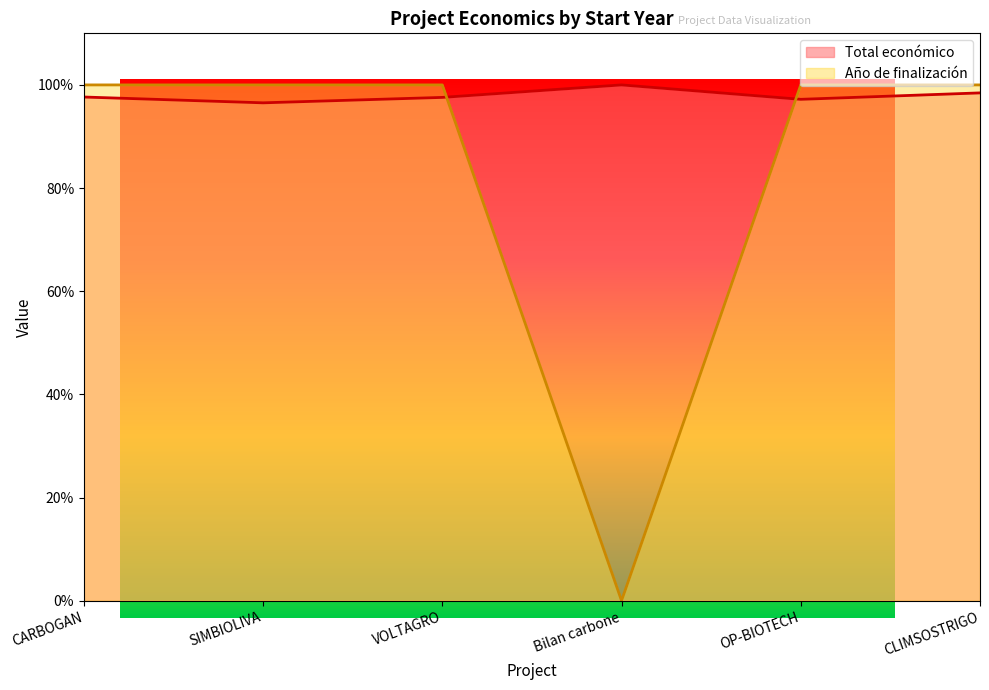

At how many categories does at least one series exceed 28?

6